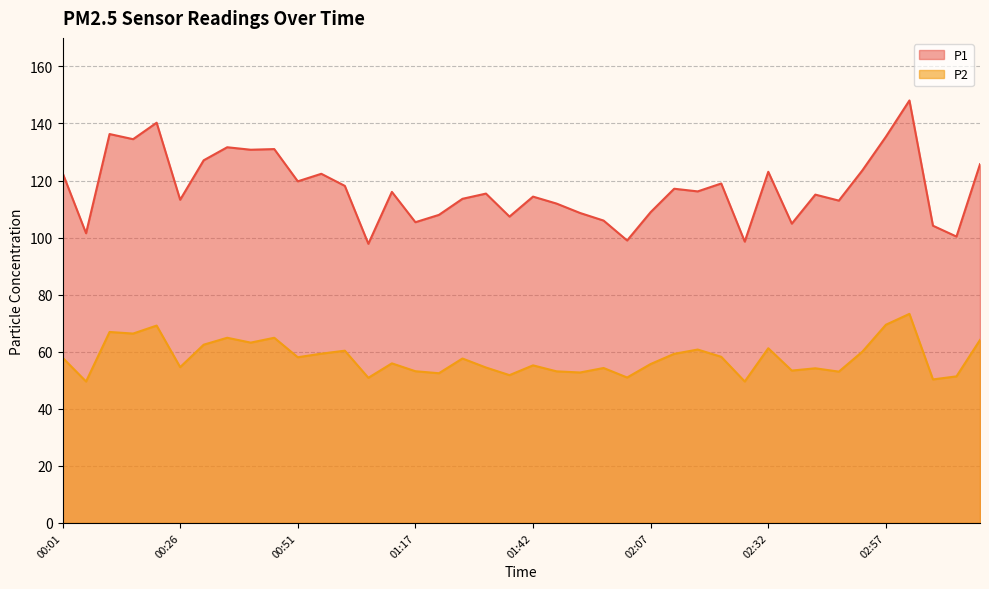

True or false: P2 has more than 0 points higher than both neighbors.

True